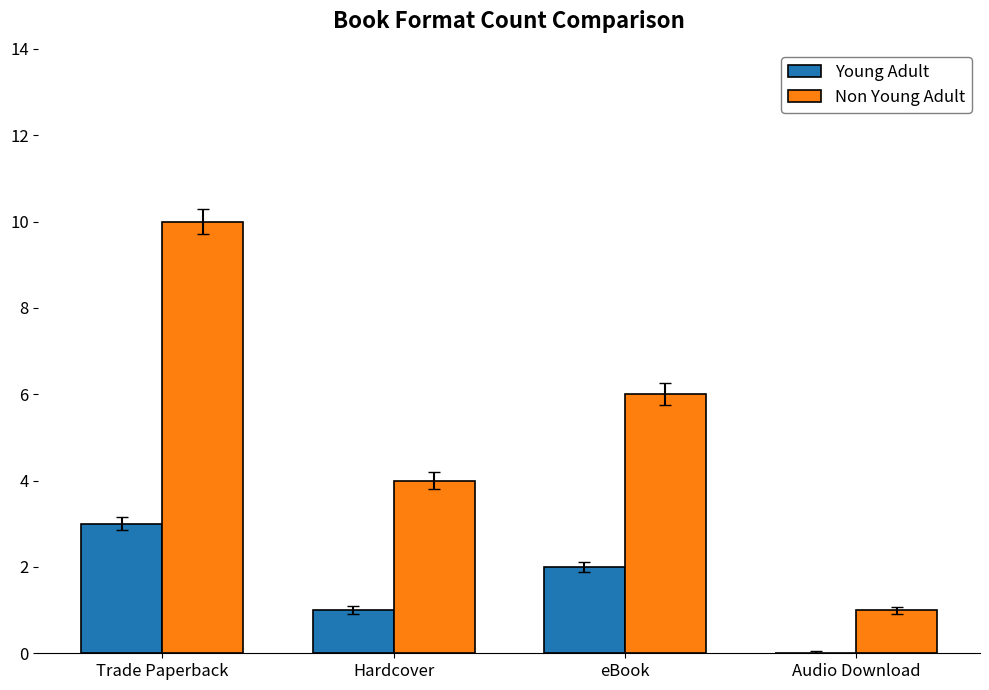

Which category has the highest value across all series?

Trade Paperback